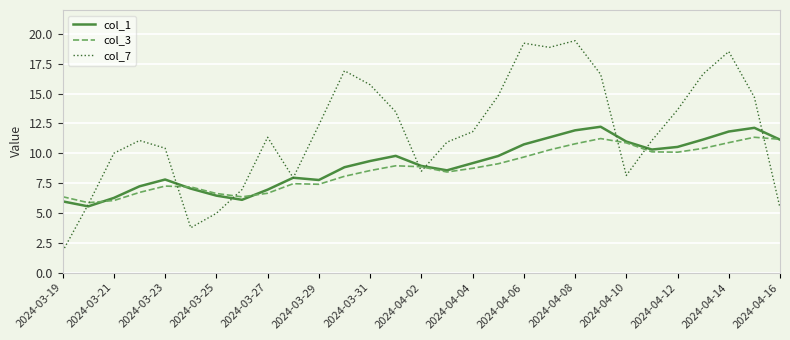

Which series has the largest total across all categories?

col_7